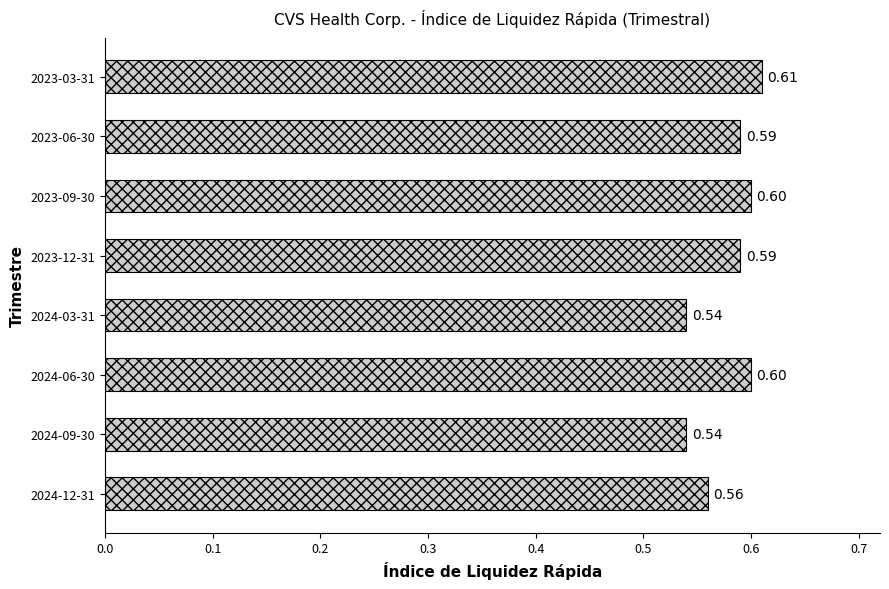

What is the sum of all values?

4.6